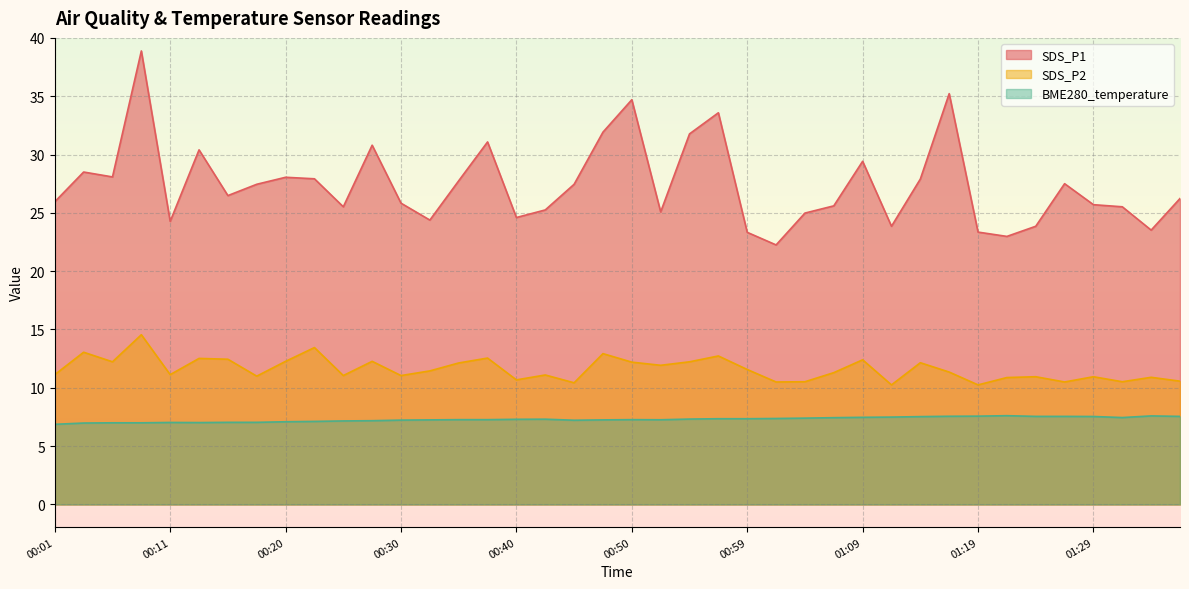

How many data points in BME280_temperature are above 7?

36